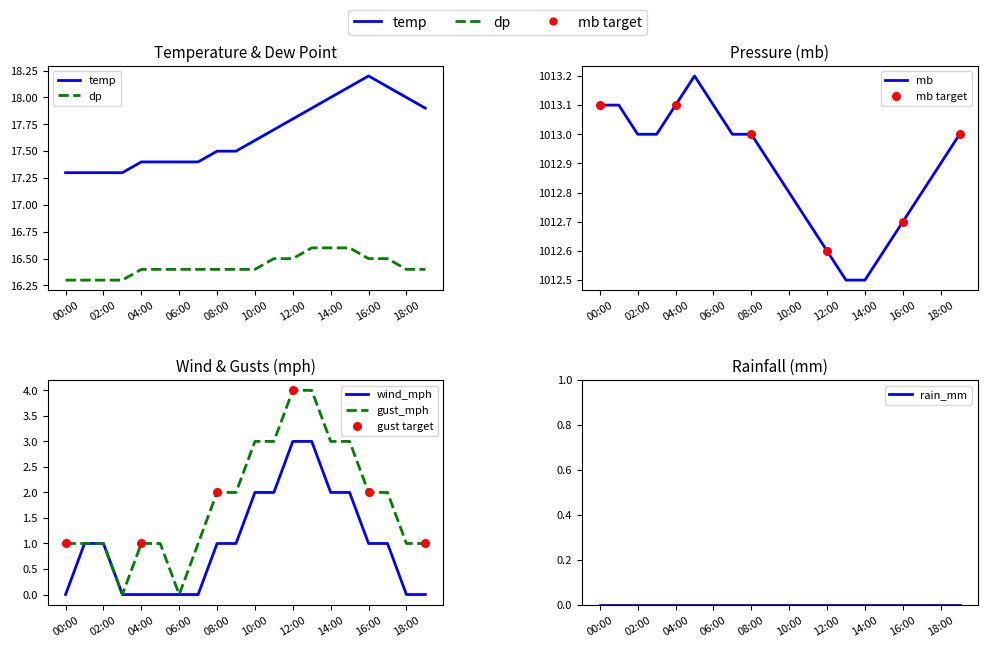

What are all the series names shown in the legend?

temp, dp, mb